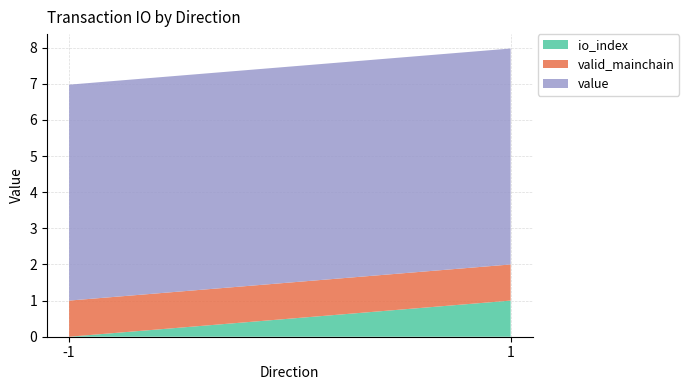

Is it true that io_index equals 0.5 at -1?

False